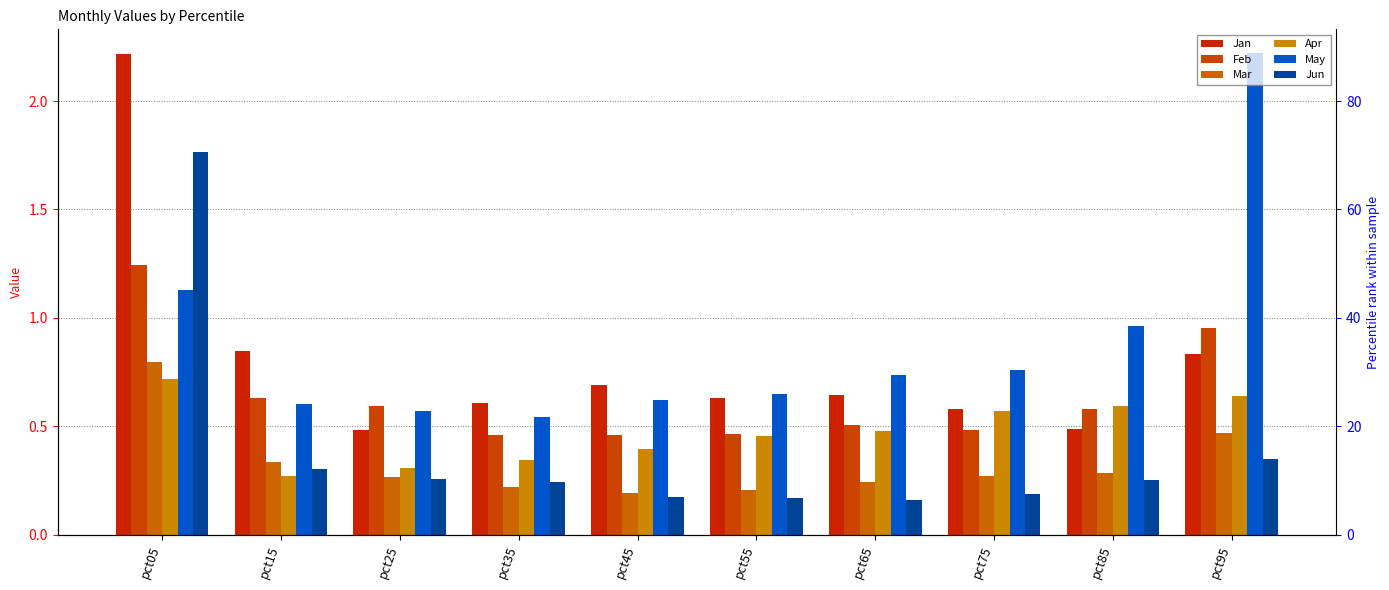

At which label is Apr closest to 0?

pct15